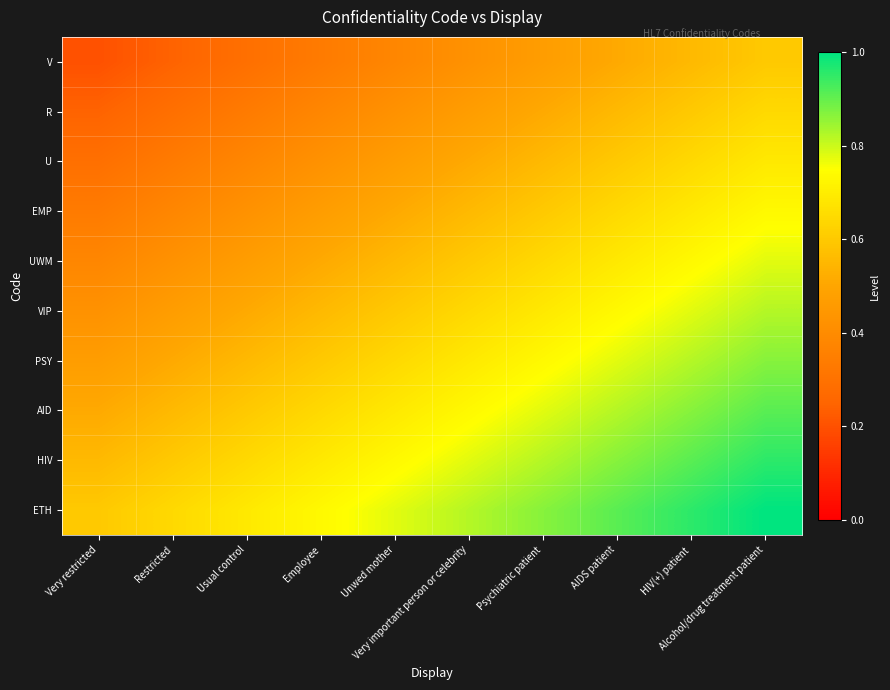

Which category has the lowest value across all series?

Very restricted